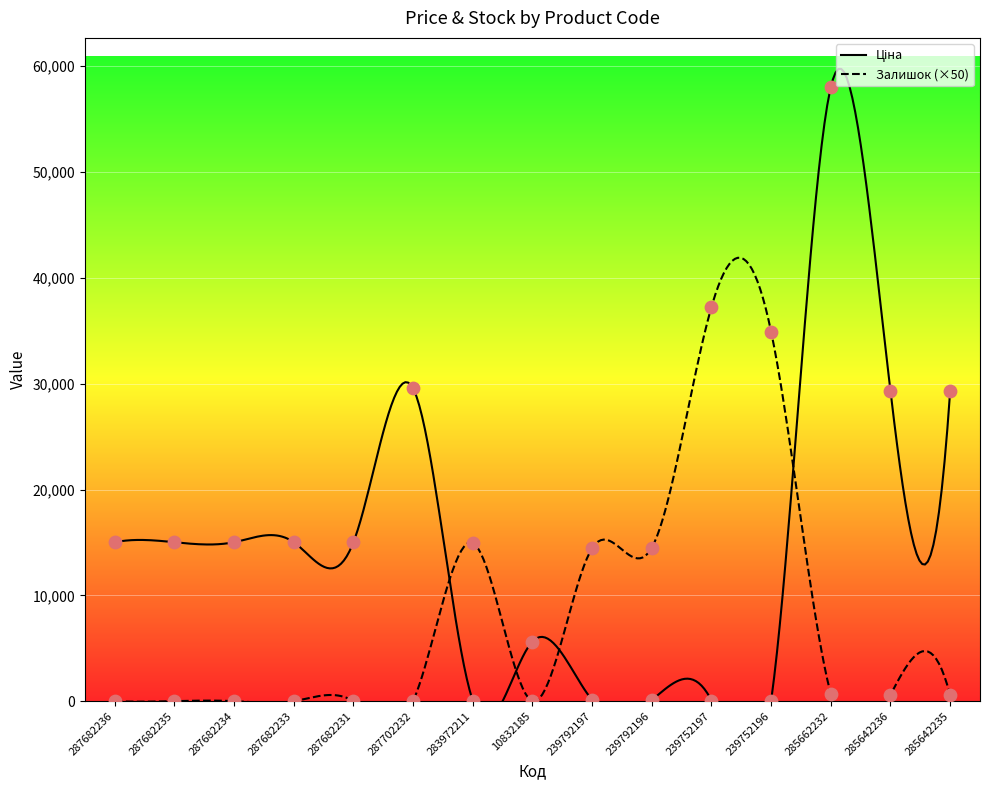

Which series contains the highest Y value?

Ціна